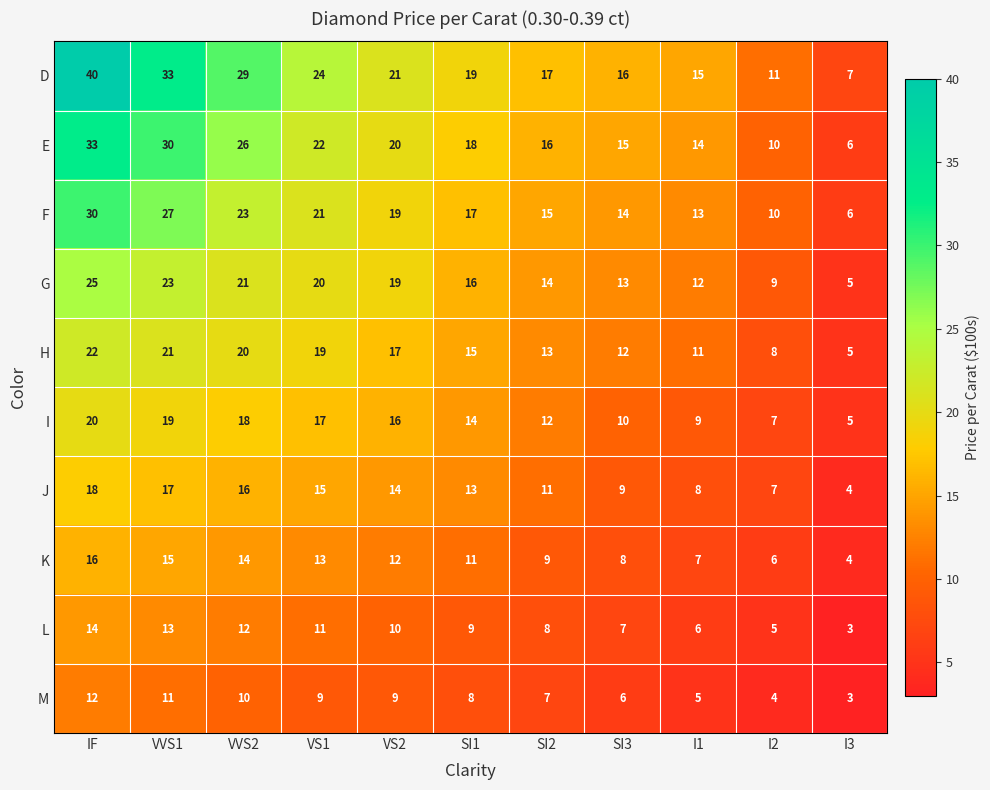

The value of F at I3 is 10. True or false?

False